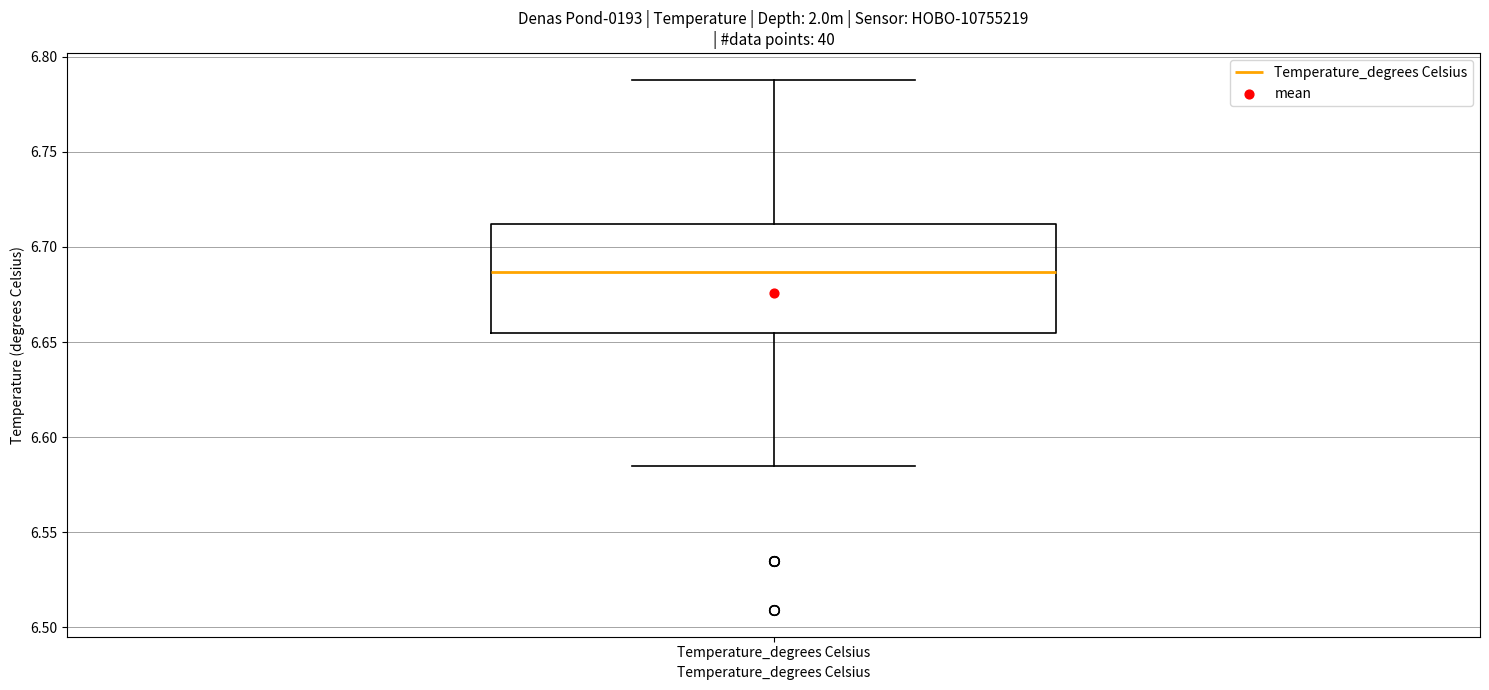

Read this box plot against the y-axis: the position of the median line, the range covered by the box, and the ends of both whiskers. The values are not printed on the chart, so give them approximately, as read against the axis.

median 6.685, box 6.655 to 6.710, whiskers 6.585 to 6.790